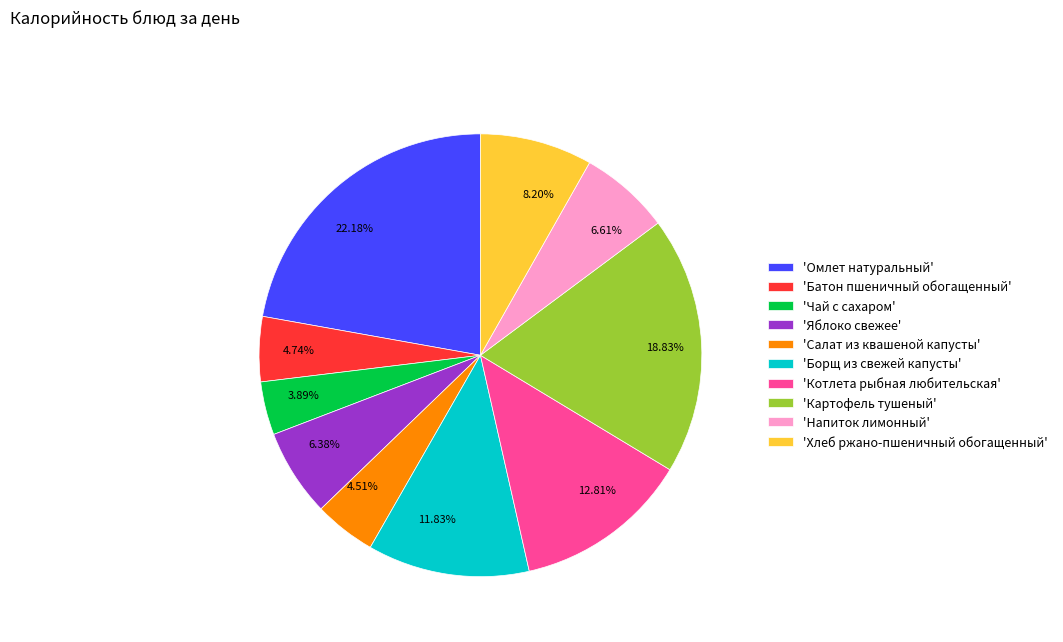

How many slices are in this pie chart?

10